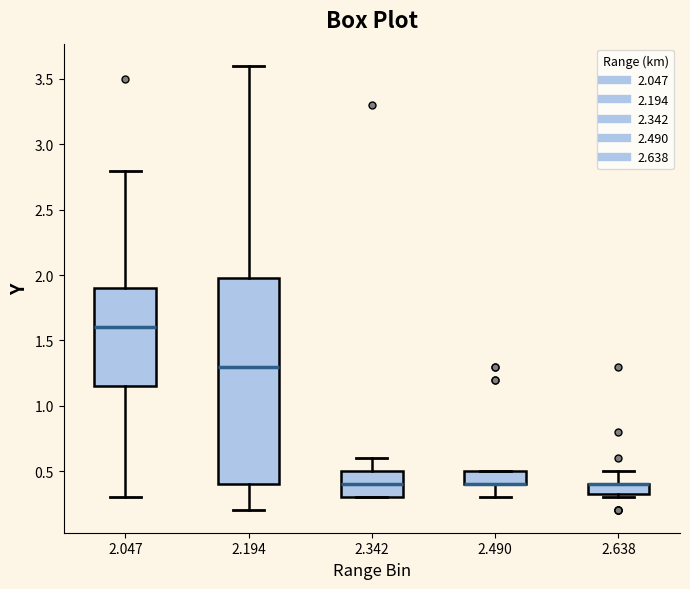

Which box is the tallest, from its lower edge to its upper edge?

2.194